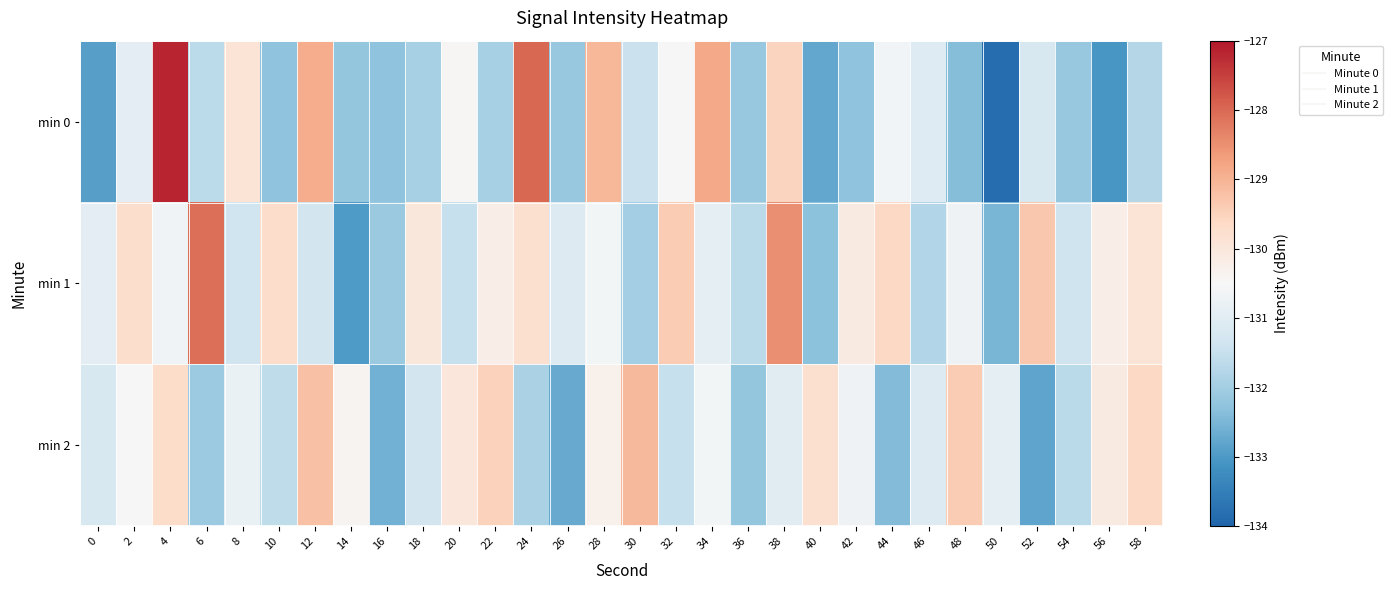

Which label corresponds to the smallest value in the chart?

50